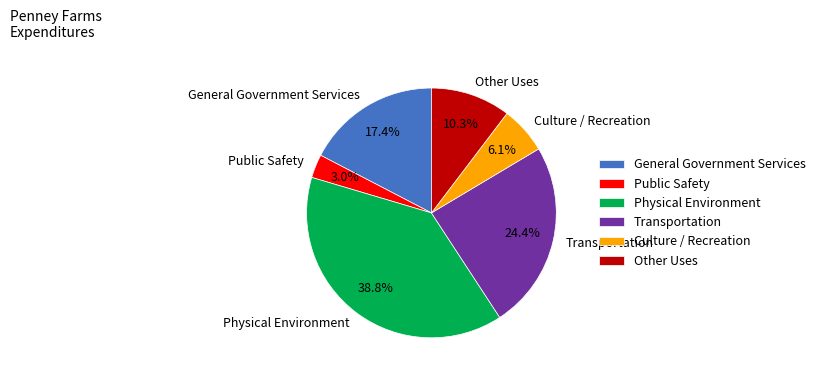

To the nearest percent, what is the difference between the Public Safety and Transportation slice percentages?

21%